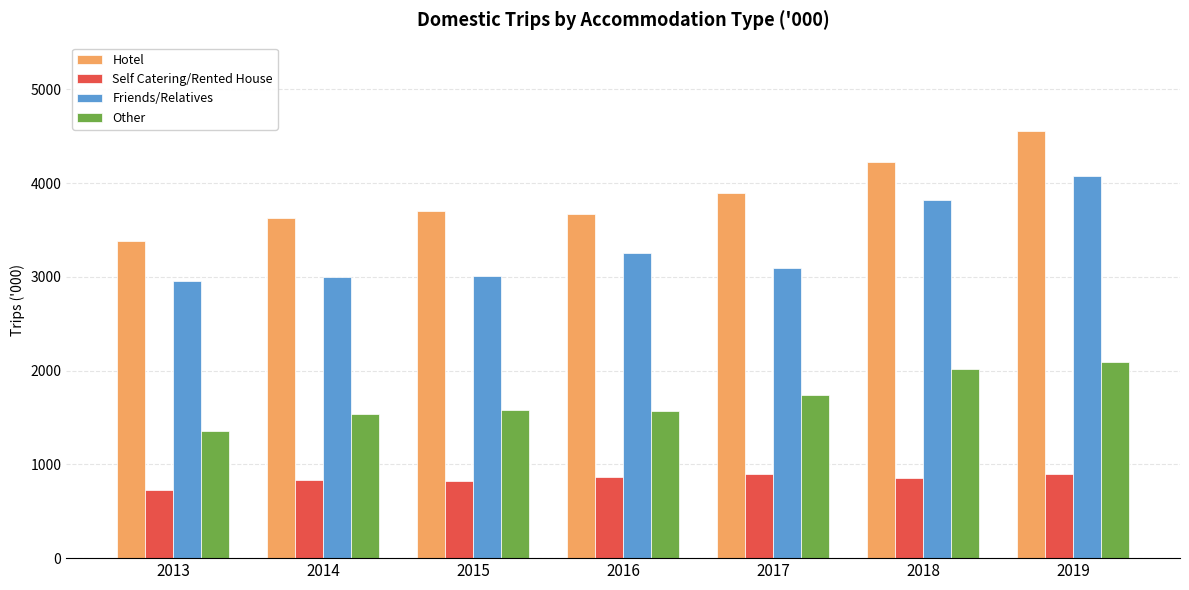

How many data points in Friends/Relatives are above 3096?

4